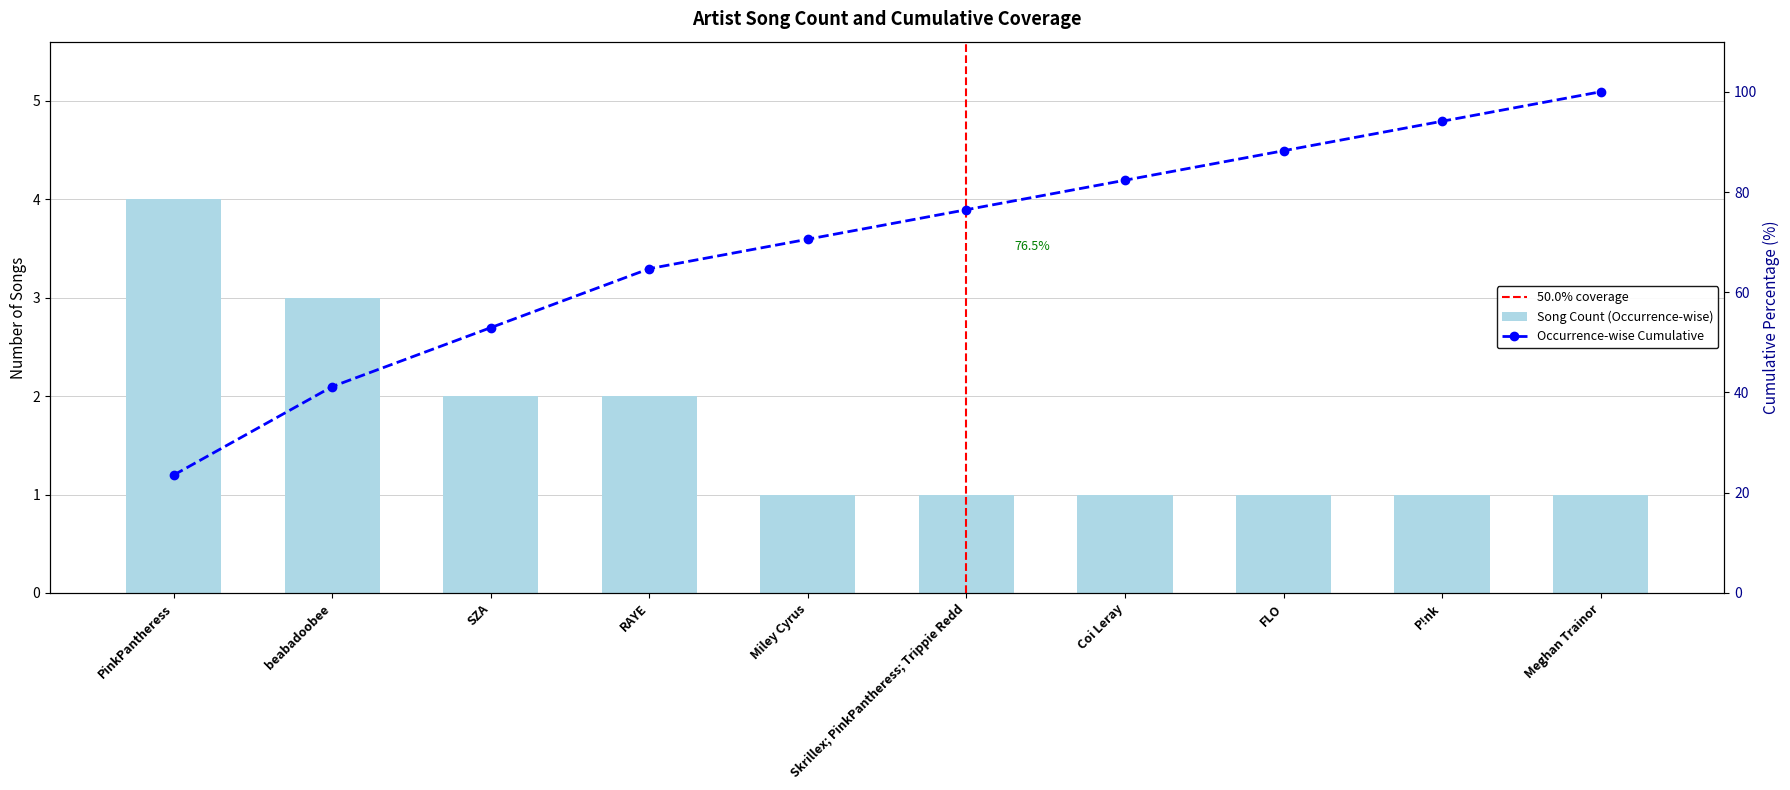

What position from the right is beabadoobee?

9